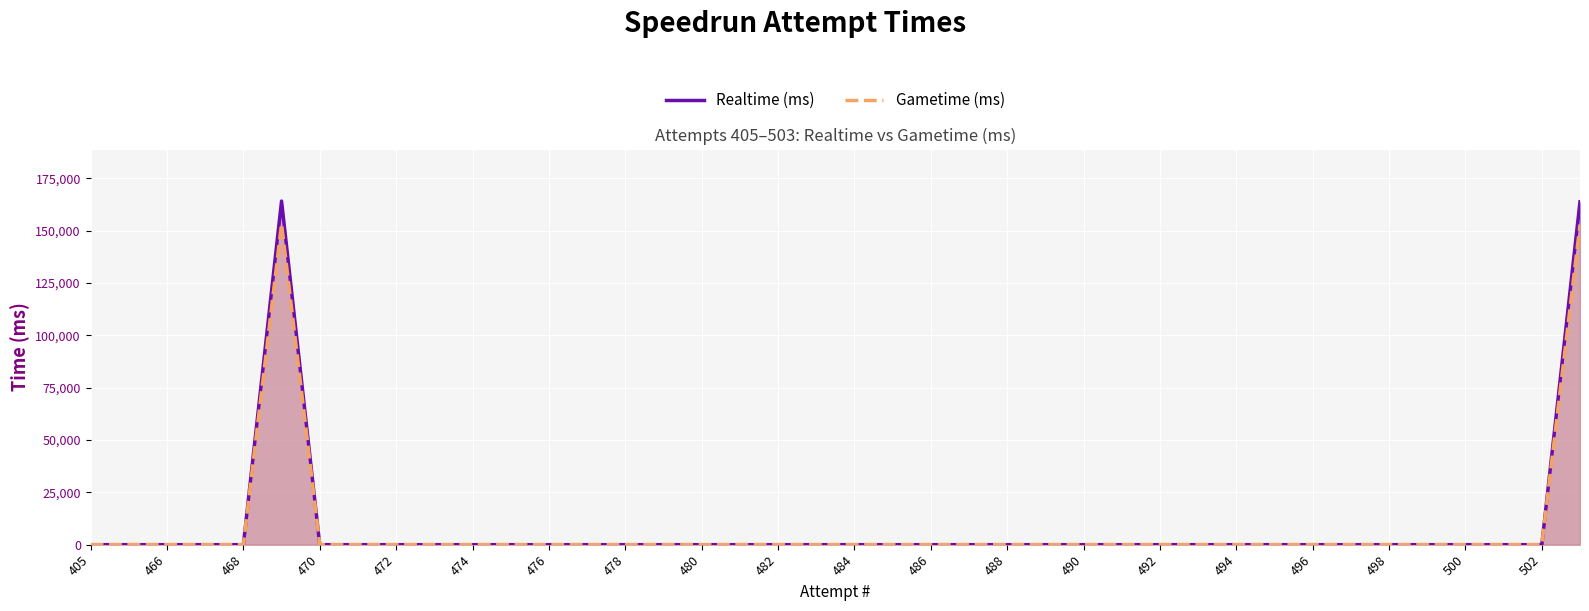

What is the difference between the maximum and minimum values in the Realtime (ms) series?

164063